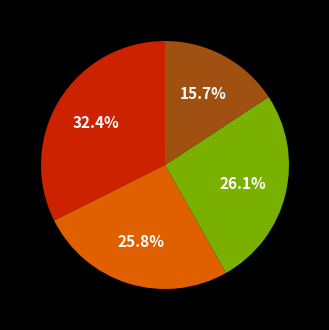

How many segments does this pie chart have?

4